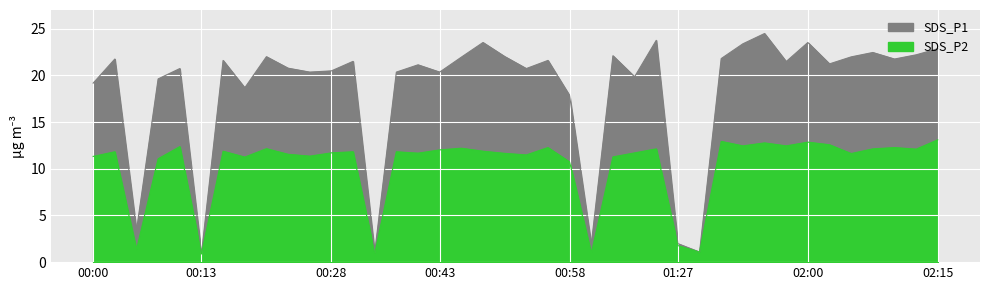

Where is SDS_P2 nearest to the value 6?

01:27